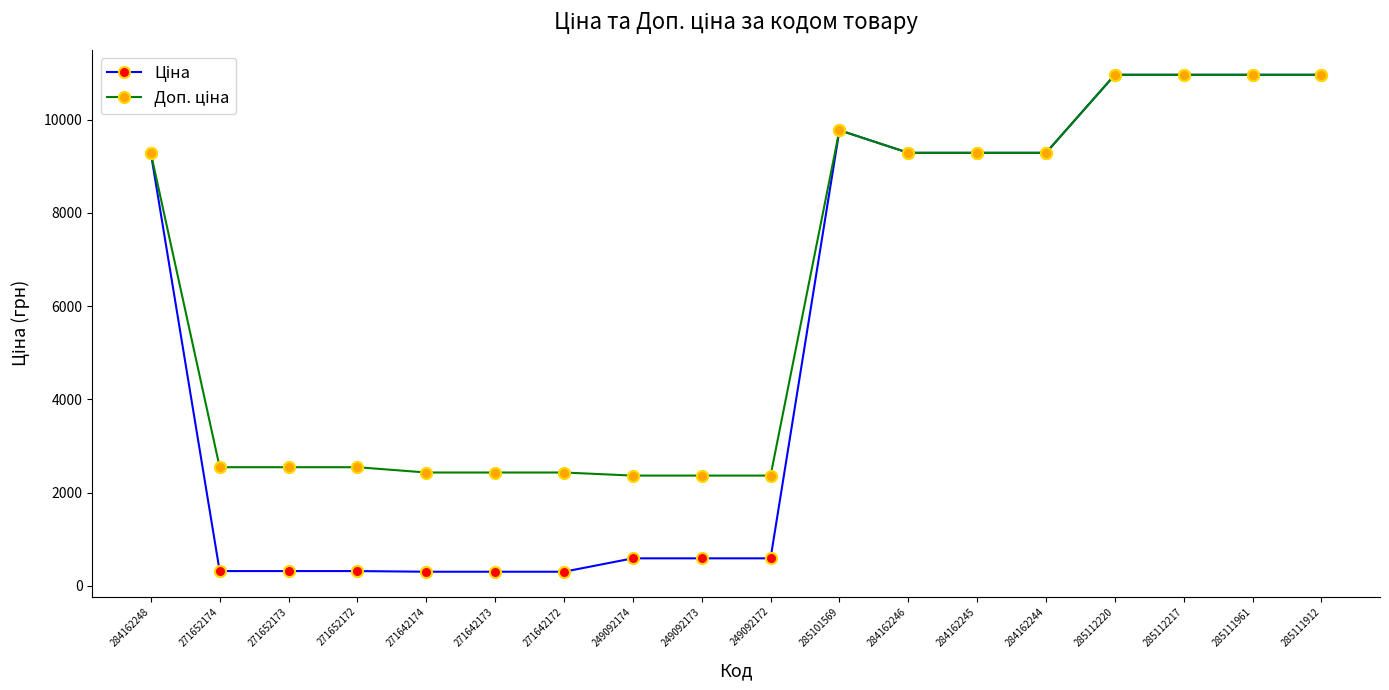

What is the total value across all series at 271642172?

2736.9